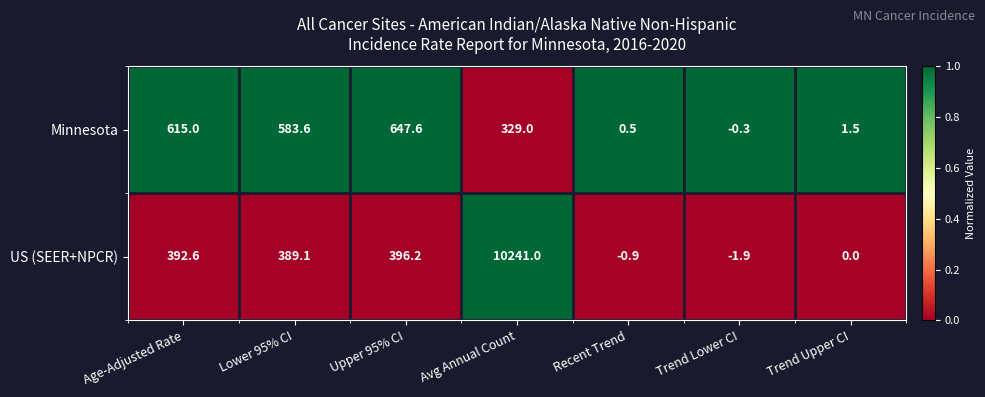

Rank the series by their average value, from lowest to highest.

Minnesota, US (SEER+NPCR)